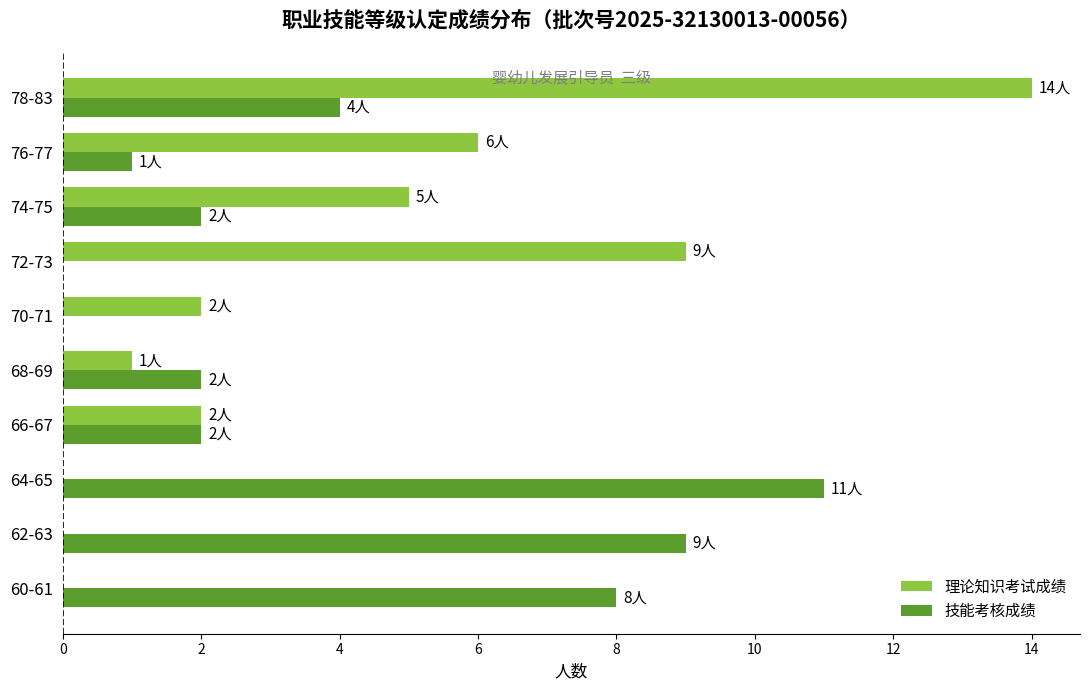

Which category has the highest value across all series?

78-83